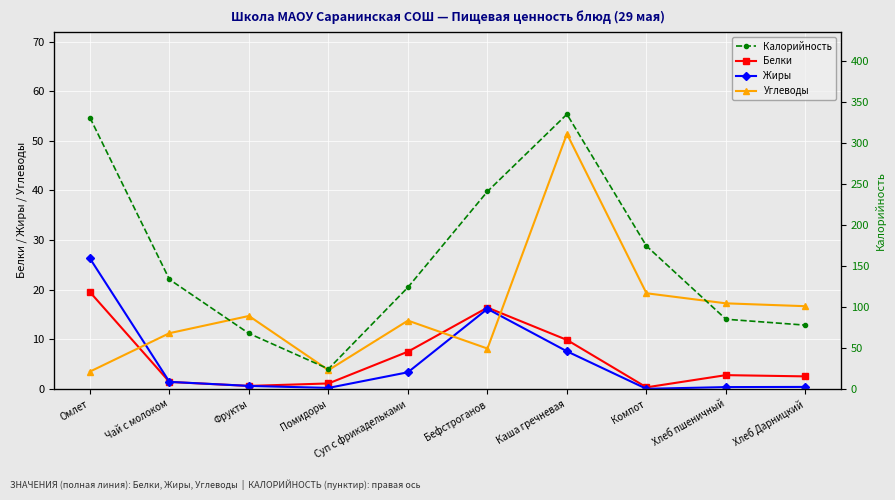

True or false: Углеводы and Белки intersect in this chart.

True